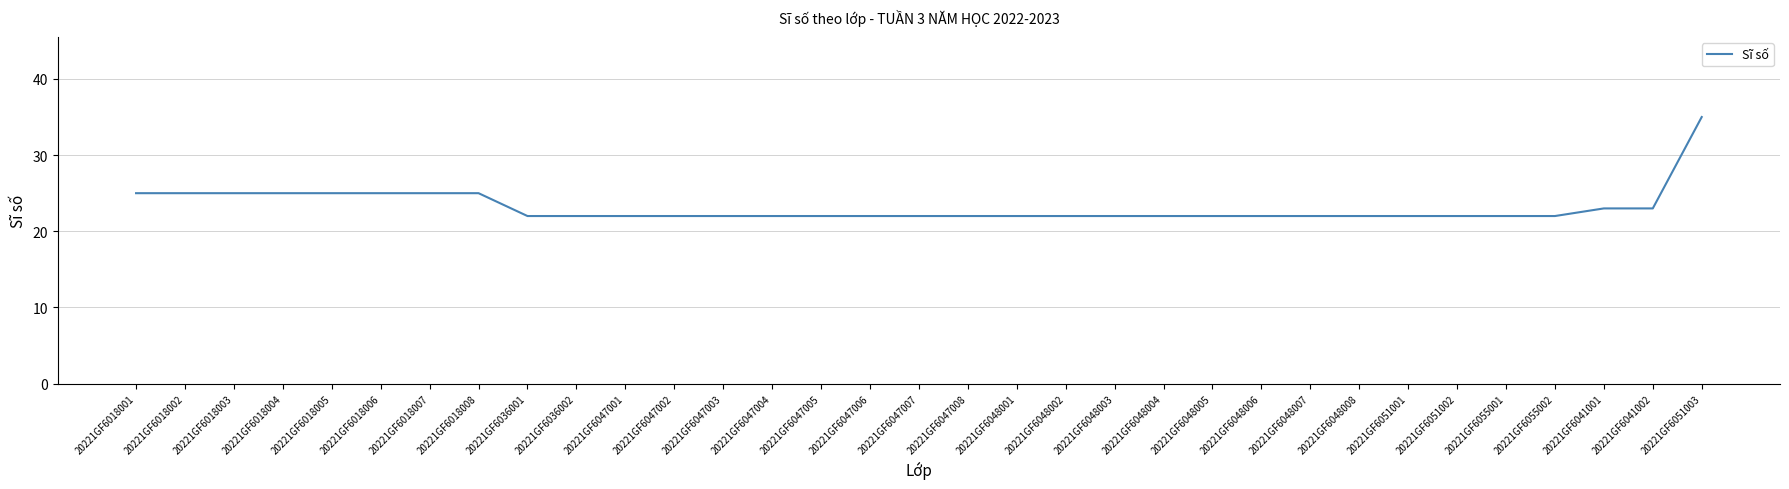

True or false: the data shows 14 at 20221GF6055001.

False